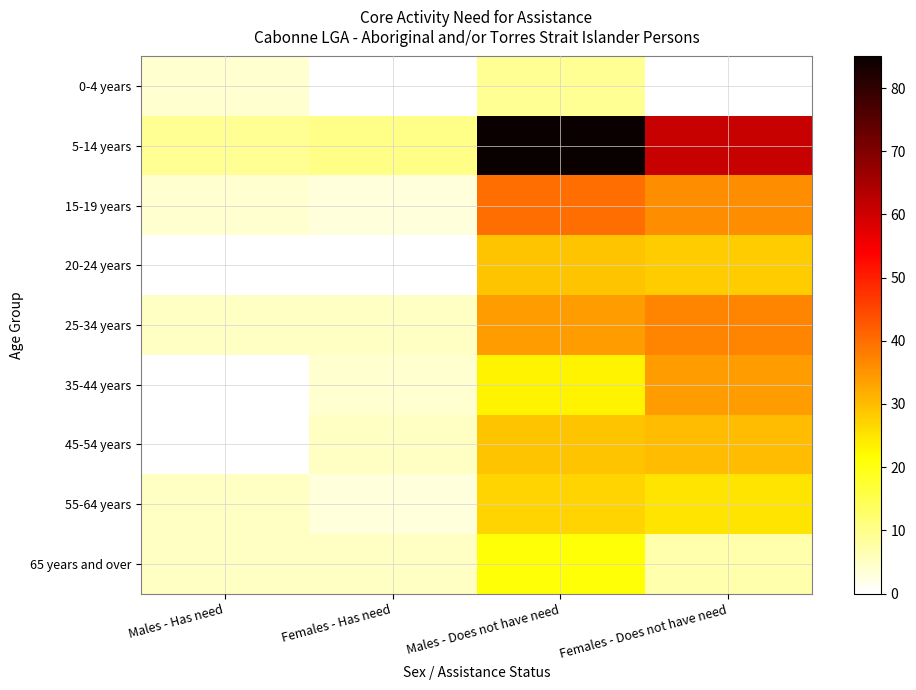

At how many categories does at least one series exceed 54?

2